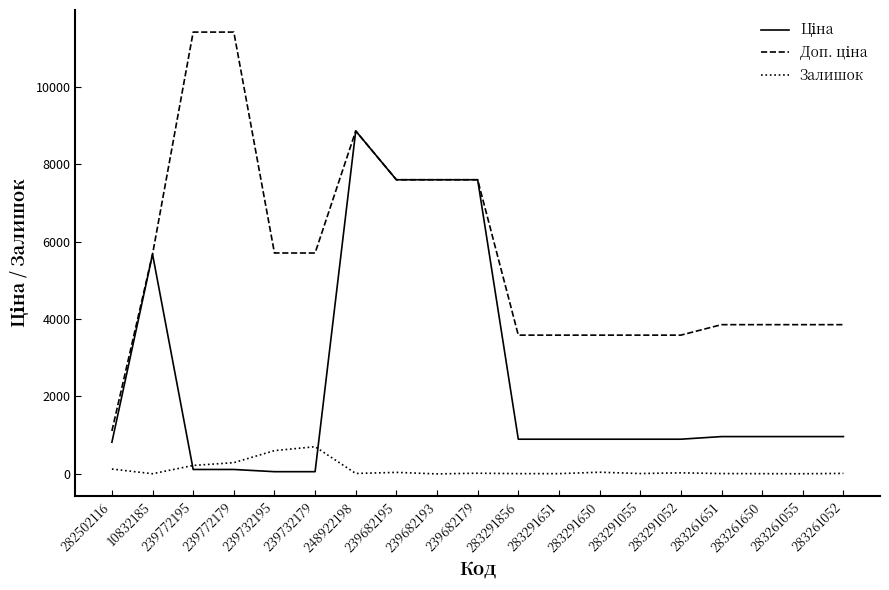

At which category is the sum across all series the highest?

248922198